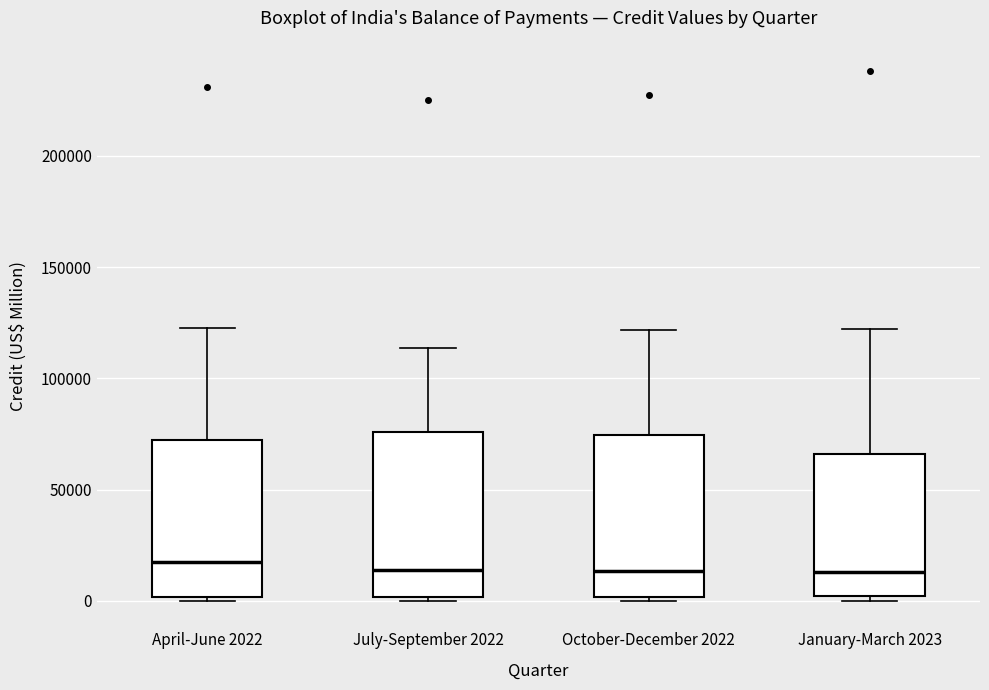

Reading left to right, read every box against the y-axis: the position of its median line, the range the box covers, and the ends of its whiskers. The values are not printed on the chart, so give them approximately, as read against the axis.

April-June 2022: median 15000, box 0 to 70000, whiskers 0 (just below the box's lower edge) to 125000
July-September 2022: median 15000, box 0 to 75000, whiskers 0 (just below the box's lower edge) to 115000
October-December 2022: median 15000, box 0 to 75000, whiskers 0 (just below the box's lower edge) to 120000
January-March 2023: median 15000, box 0 to 65000, whiskers 0 (just below the box's lower edge) to 120000